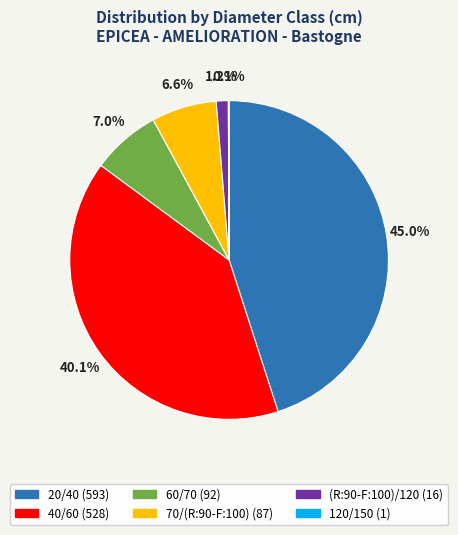

Which has a higher value, 40/60 or (R:90-F:100)/120?

40/60